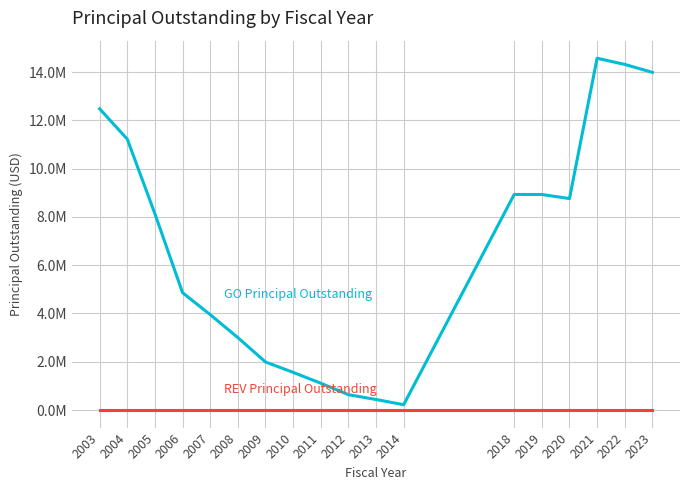

Does the chart display data point markers on the line(s)?

No